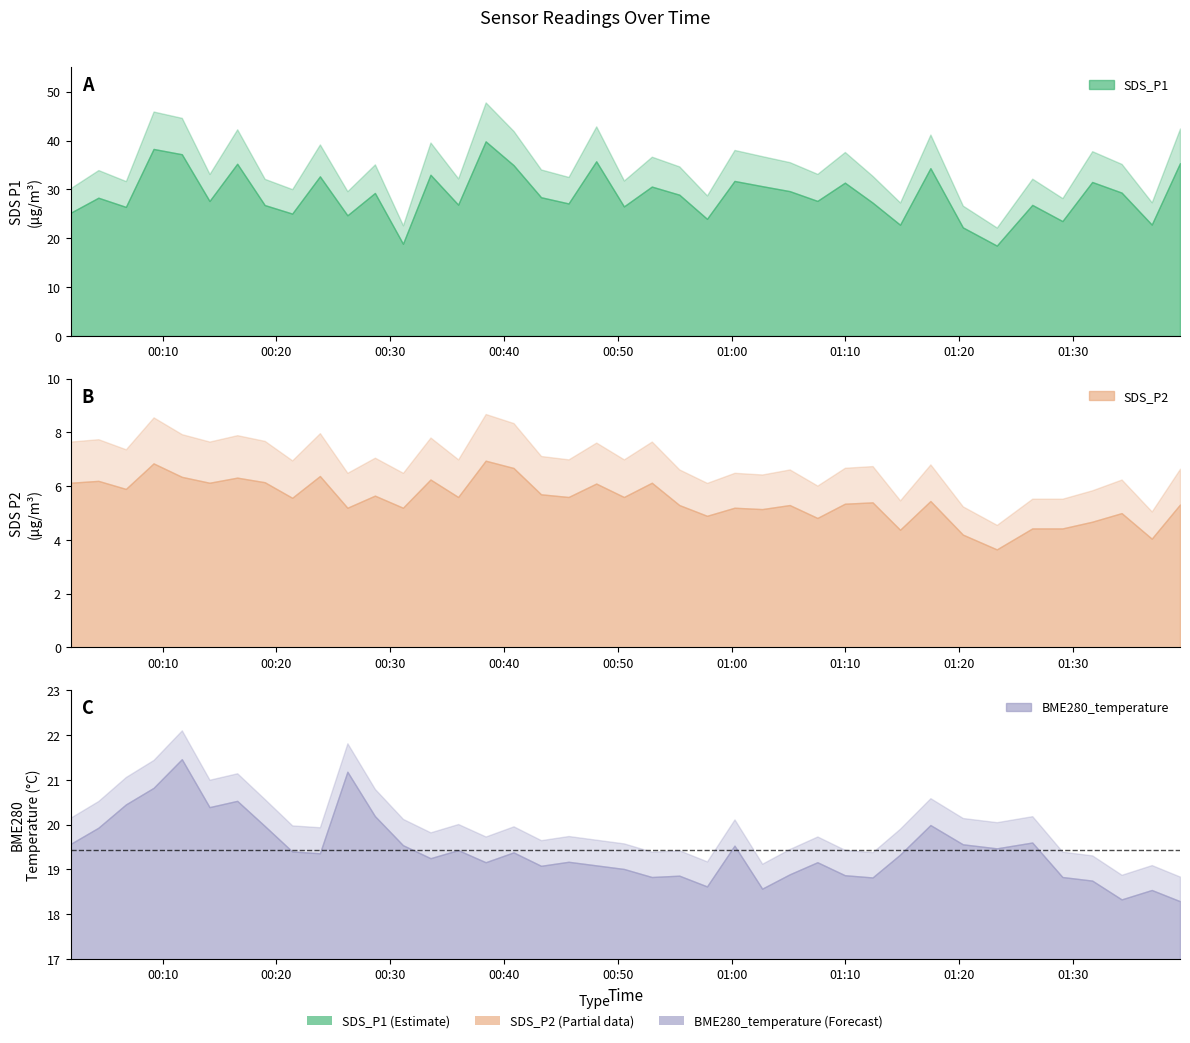

Reading left to right, extract all data points from this chart.

SDS_P1: 0=25.2	1=28.3	2=26.4	3=38.3	4=37.2	5=27.6	6=35.2	7=26.8	8=25.1	9=32.7	10=24.7	11=29.3	12=18.9	13=33.0	14=26.9	15=39.8	16=35.0	17=28.4	18=27.1	19=35.8	20=26.5	21=30.6	22=28.9	23=24.0	24=31.7	25=30.7	26=29.6	27=27.6	28=31.4	29=27.3	30=22.8	31=34.4	32=22.2	33=18.5	34=26.8	35=23.5	36=31.5	37=29.4	38=22.8	39=35.4
SDS_P2: 0=6.1	1=6.2	2=5.9	3=6.8	4=6.3	5=6.1	6=6.3	7=6.2	8=5.6	9=6.4	10=5.2	11=5.7	12=5.2	13=6.2	14=5.6	15=7.0	16=6.7	17=5.7	18=5.6	19=6.1	20=5.6	21=6.1	22=5.3	23=4.9	24=5.2	25=5.2	26=5.3	27=4.8	28=5.3	29=5.4	30=4.4	31=5.5	32=4.2	33=3.6	34=4.4	35=4.4	36=4.7	37=5.0	38=4.0	39=5.3
BME280_temperature: 0=19.6	1=19.9	2=20.4	3=20.8	4=21.5	5=20.4	6=20.5	7=20.0	8=19.4	9=19.4	10=21.2	11=20.2	12=19.5	13=19.2	14=19.4	15=19.2	16=19.4	17=19.1	18=19.2	19=19.1	20=19.0	21=18.8	22=18.9	23=18.6	24=19.5	25=18.6	26=18.9	27=19.2	28=18.9	29=18.8	30=19.3	31=20.0	32=19.6	33=19.5	34=19.6	35=18.8	36=18.8	37=18.3	38=18.5	39=18.3